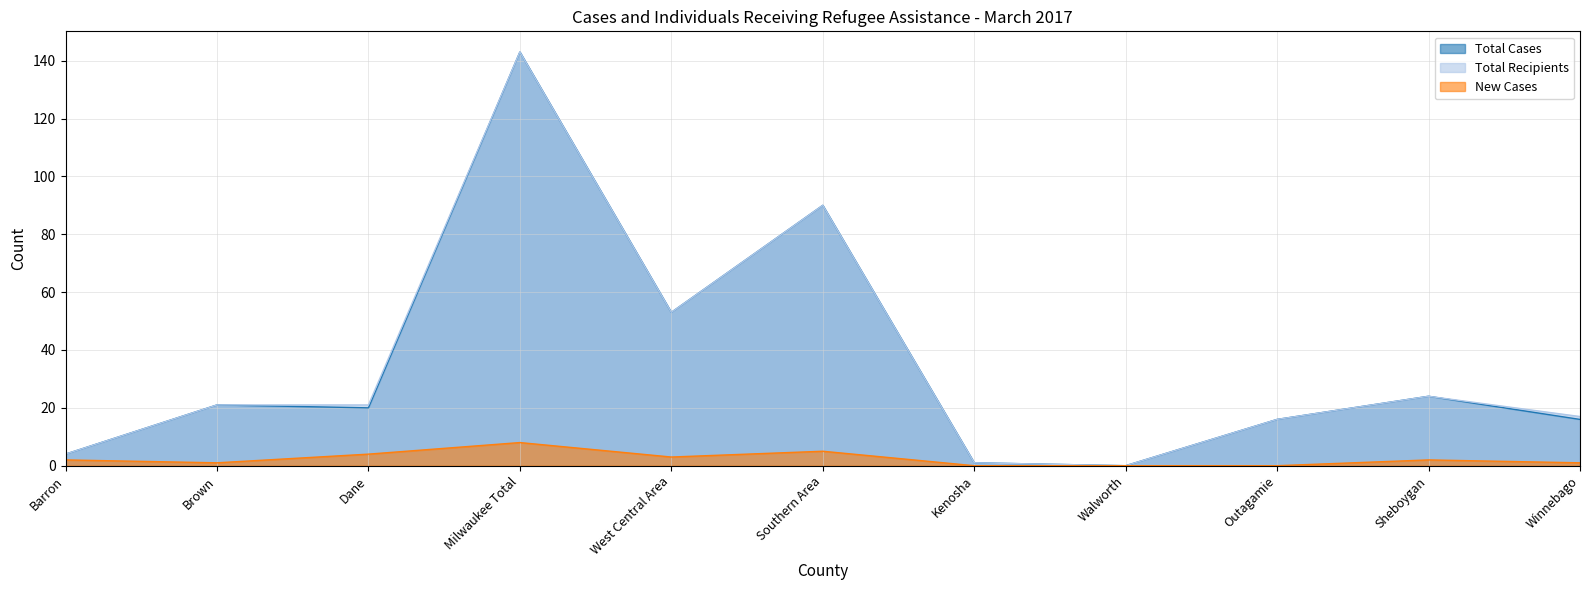

Reading left to right, what are all the values shown in this chart?

Total Cases: 4	21	20	143	53	90	1	0	16	24	16
Total Recipients: 4	21	21	143	53	90	1	0	16	24	17
New Cases: 2	1	4	8	3	5	0	0	0	2	1